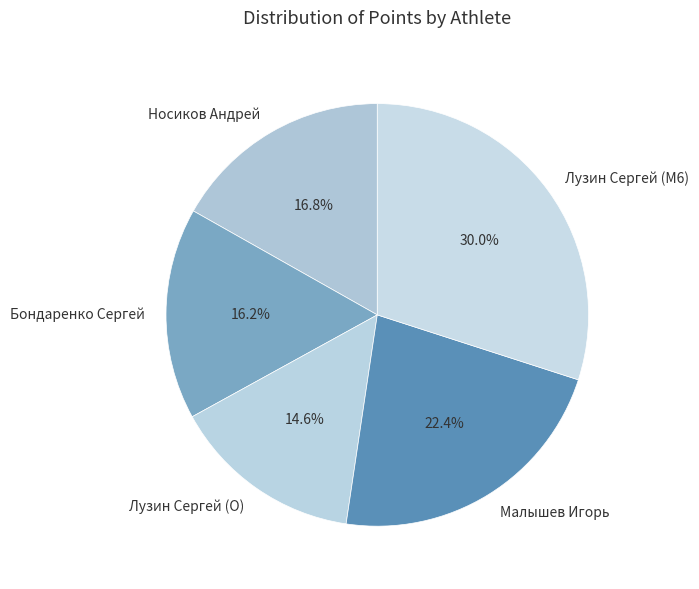

The Бондаренко Сергей slice represents 30% of the pie. True or false?

False